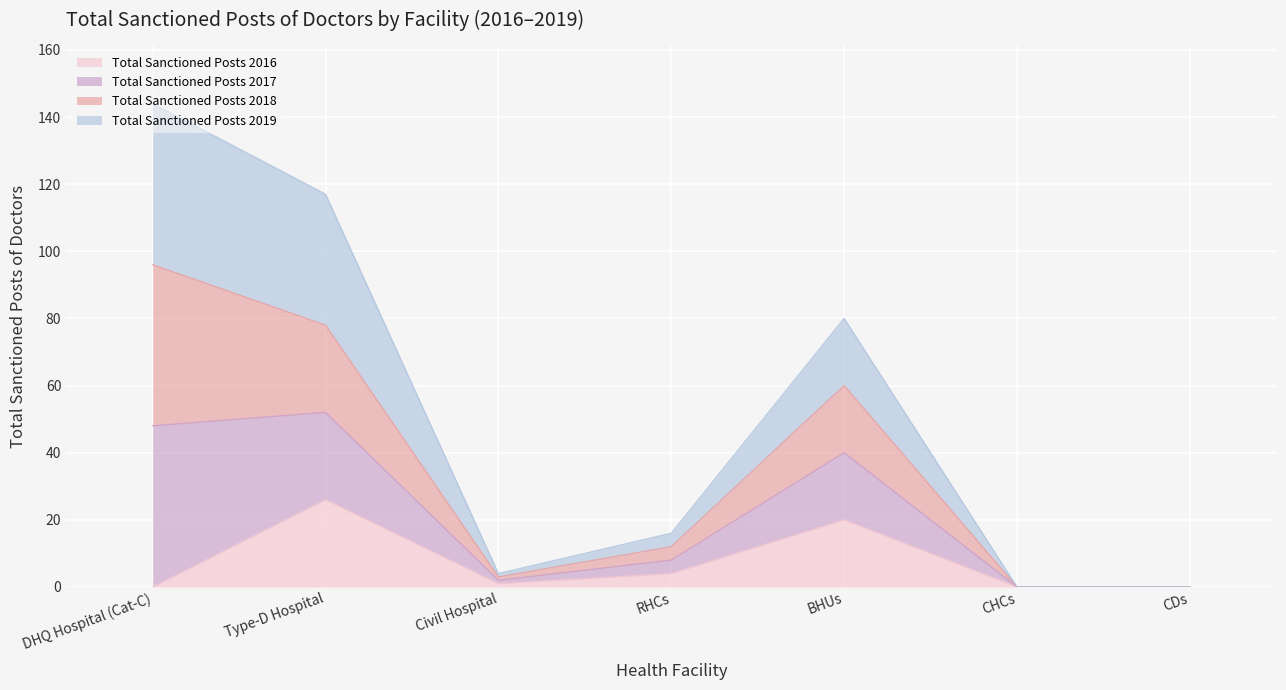

What is the label of the 2nd point from the right?

CHCs